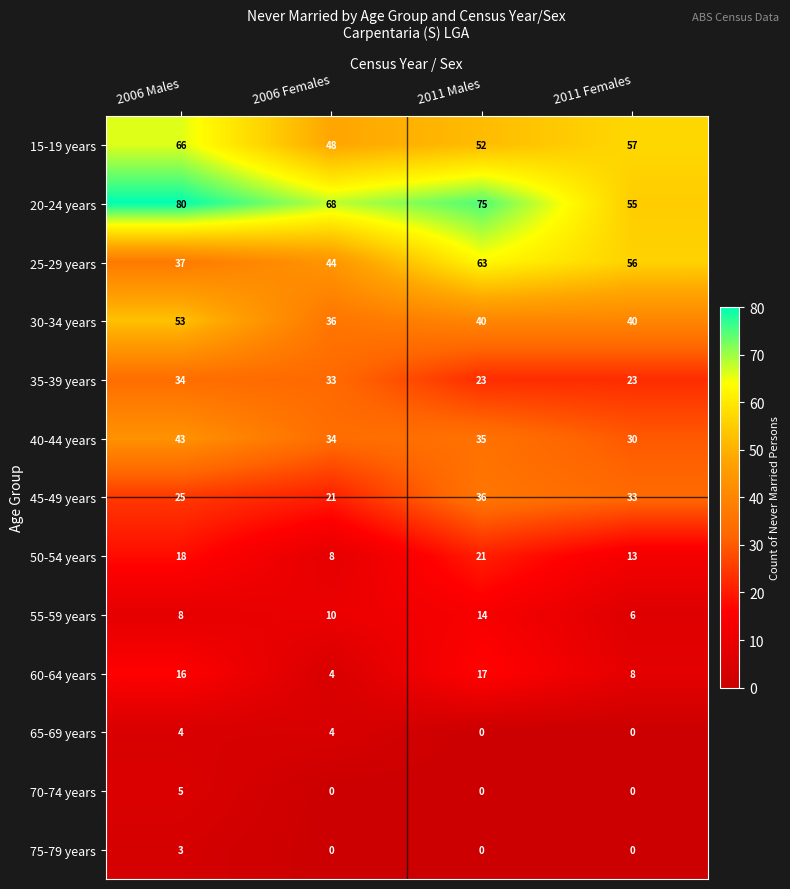

Count the number of data series in this chart.

13